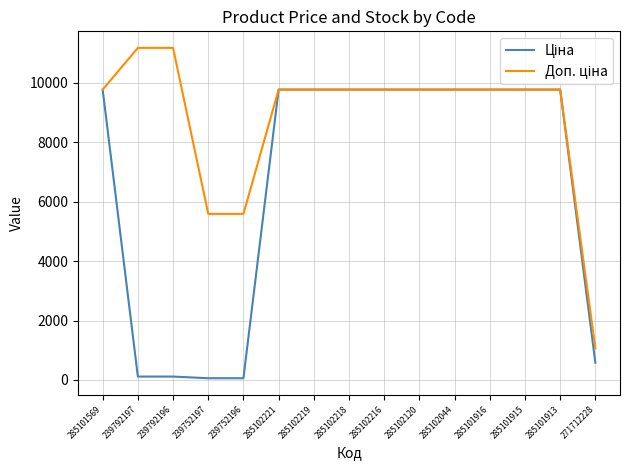

What is the greatest value displayed?

11182.0